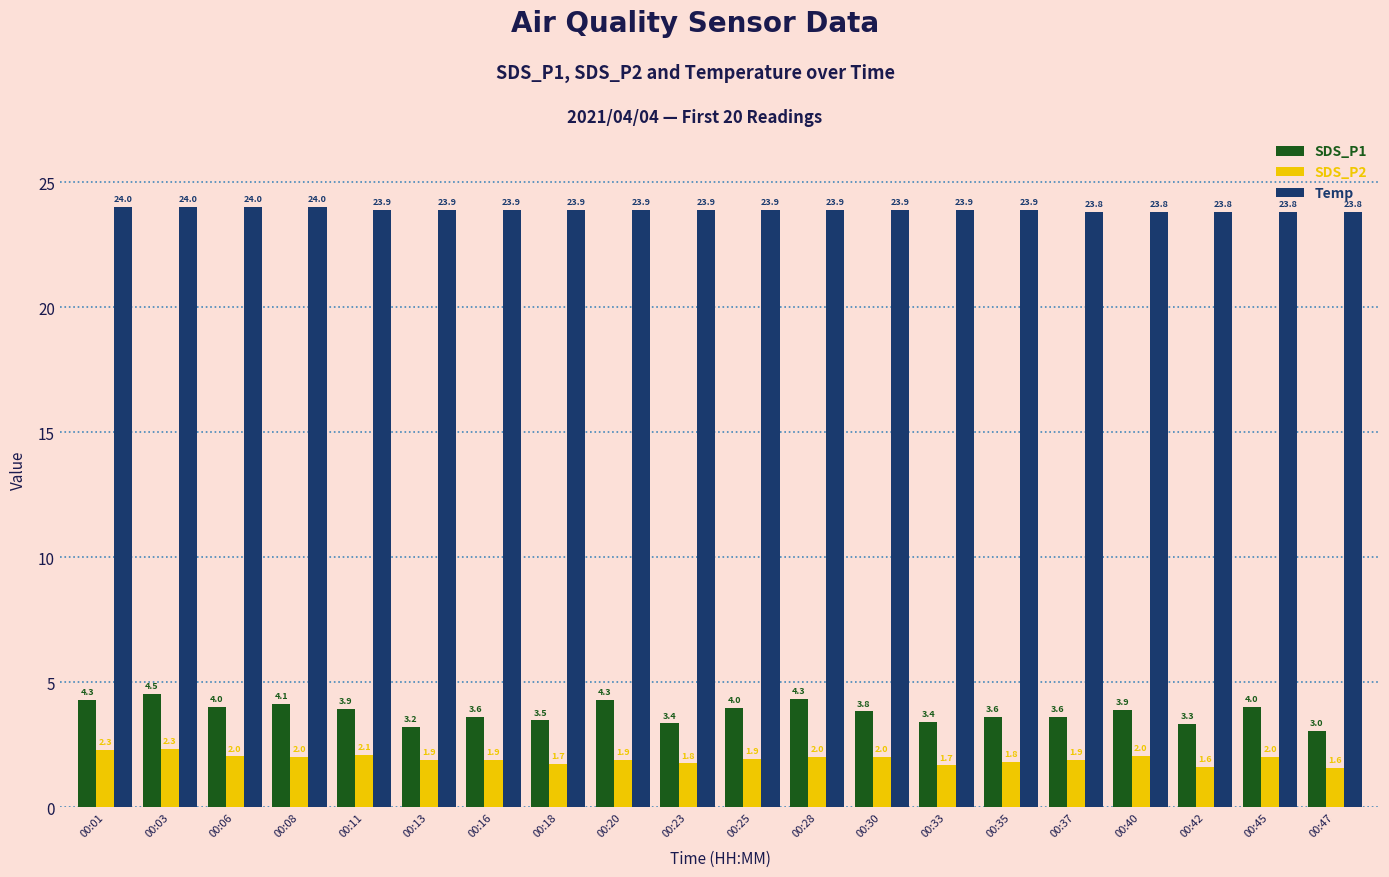

What is the approximate value of SDS_P2 at 00:23?

1.8